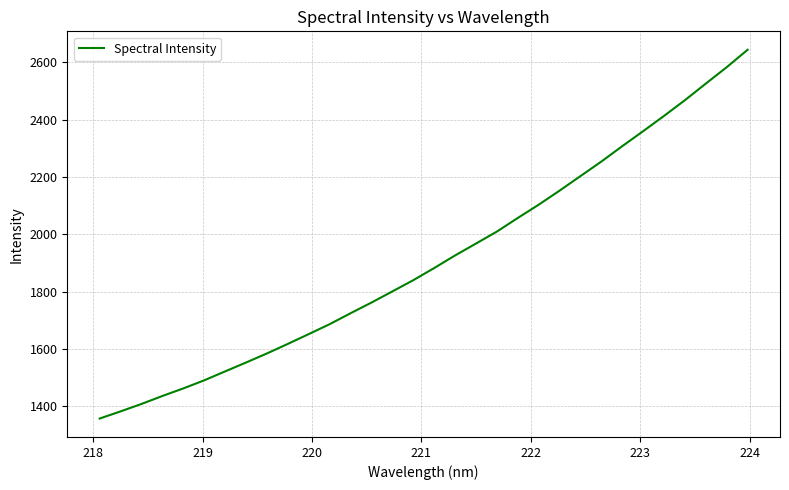

Does the chart have visible grid lines?

Yes